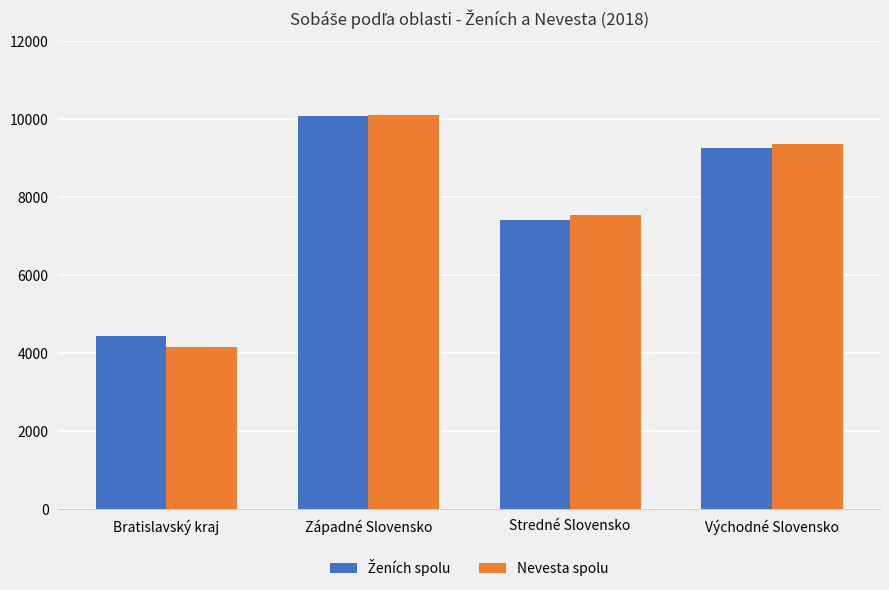

Which category has the highest value across all series?

Západné Slovensko